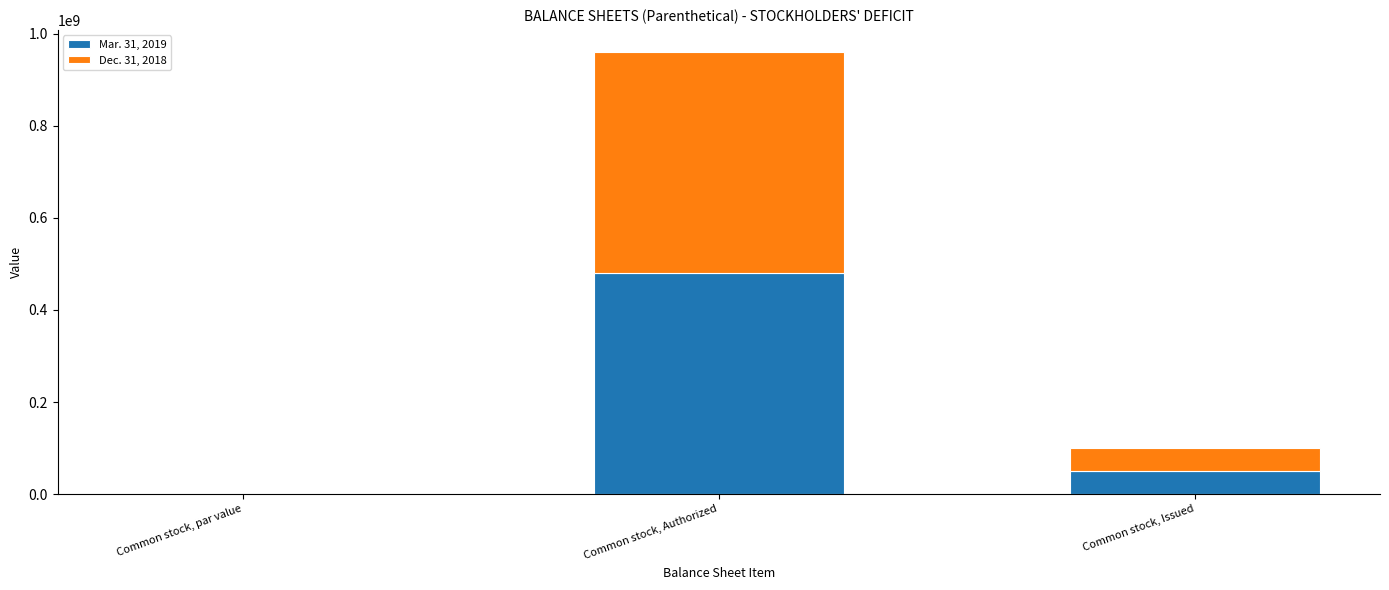

The value of Mar. 31, 2019 at Common stock, Authorized is 640990088.9. True or false?

False